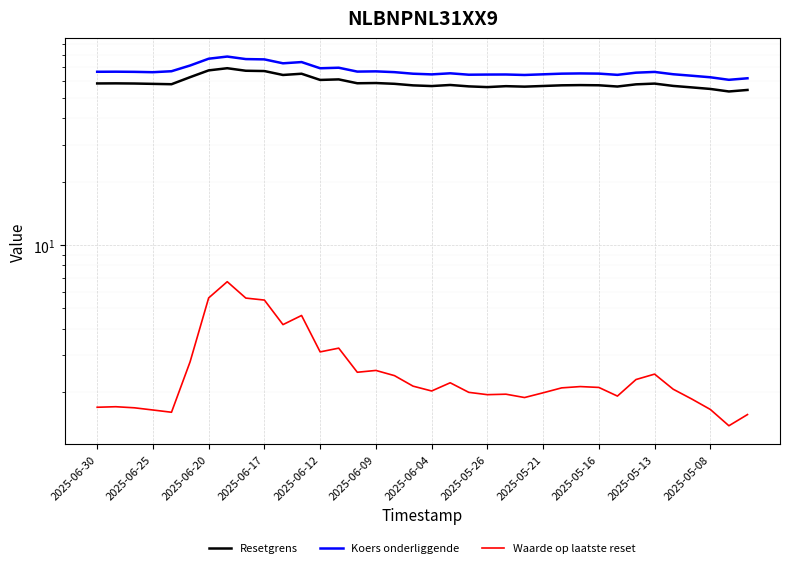

Where does the Koers onderliggende series first go above 66?

2025-06-30